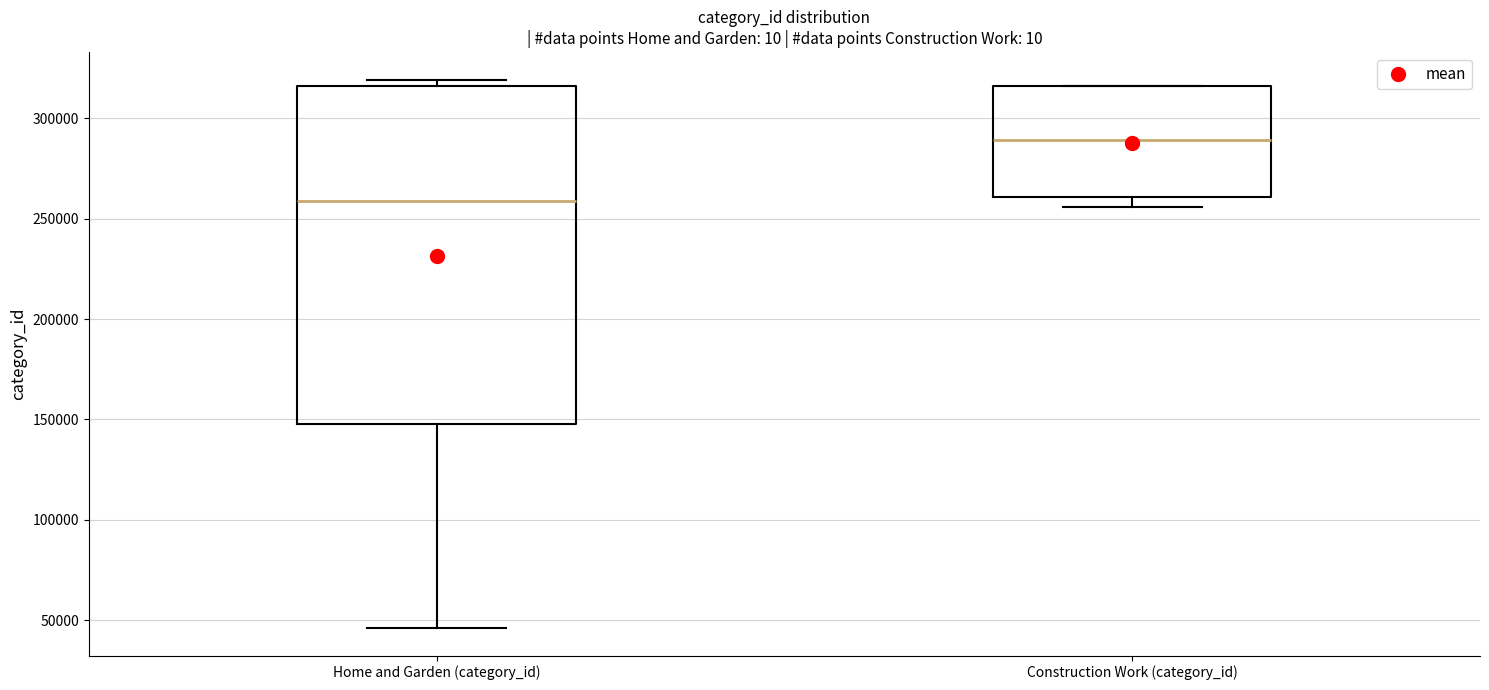

Which box is the tallest, from its lower edge to its upper edge?

Home and Garden (category_id)